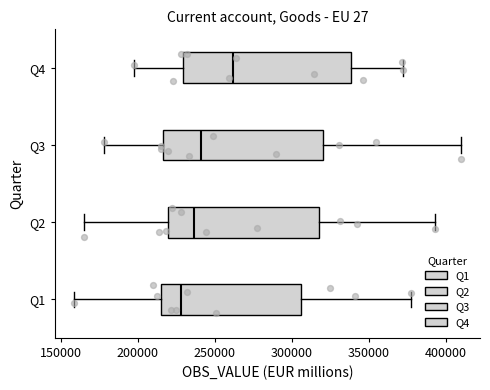

Where does the median line of the box for Q1 sit on the x-axis? The values are not printed on the chart, so give them approximately, as read against the axis.

230000